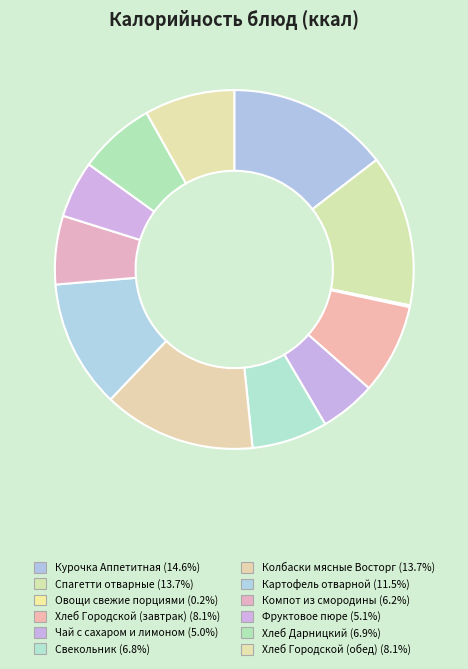

What portion of the pie excludes Компот из смородины?

93.8%